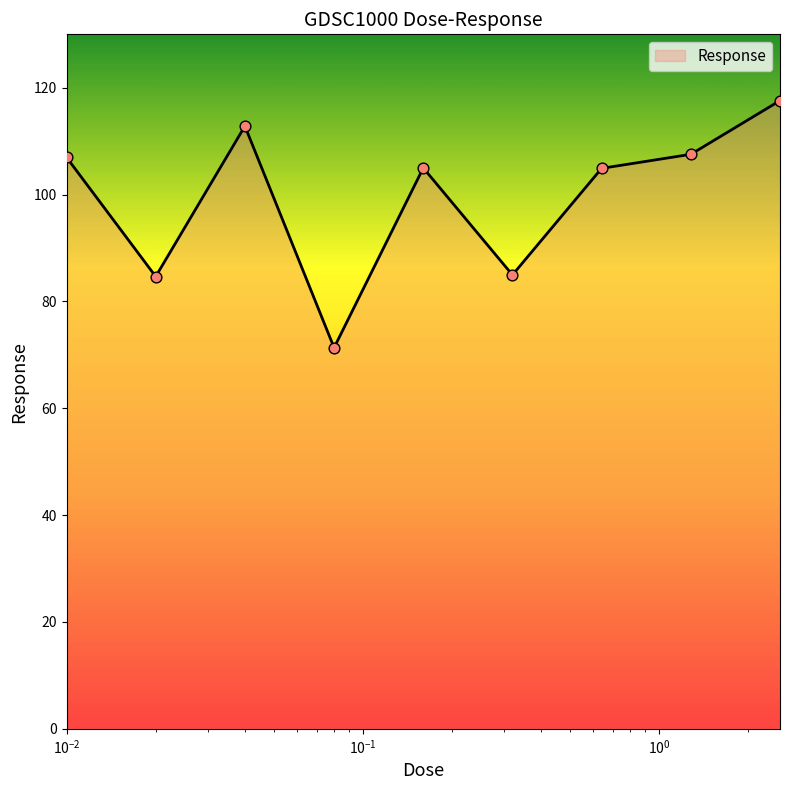

What is the minimum value shown in the chart?

71.3